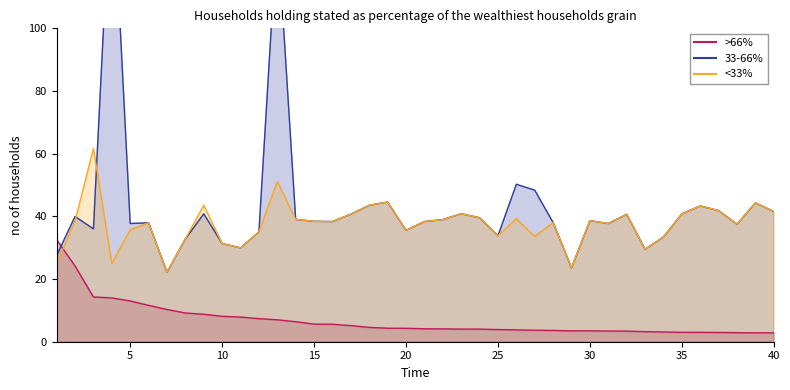

Where do >66% (SJR) and 33-66% (Ref./Doc.) first cross each other?

1 and 2